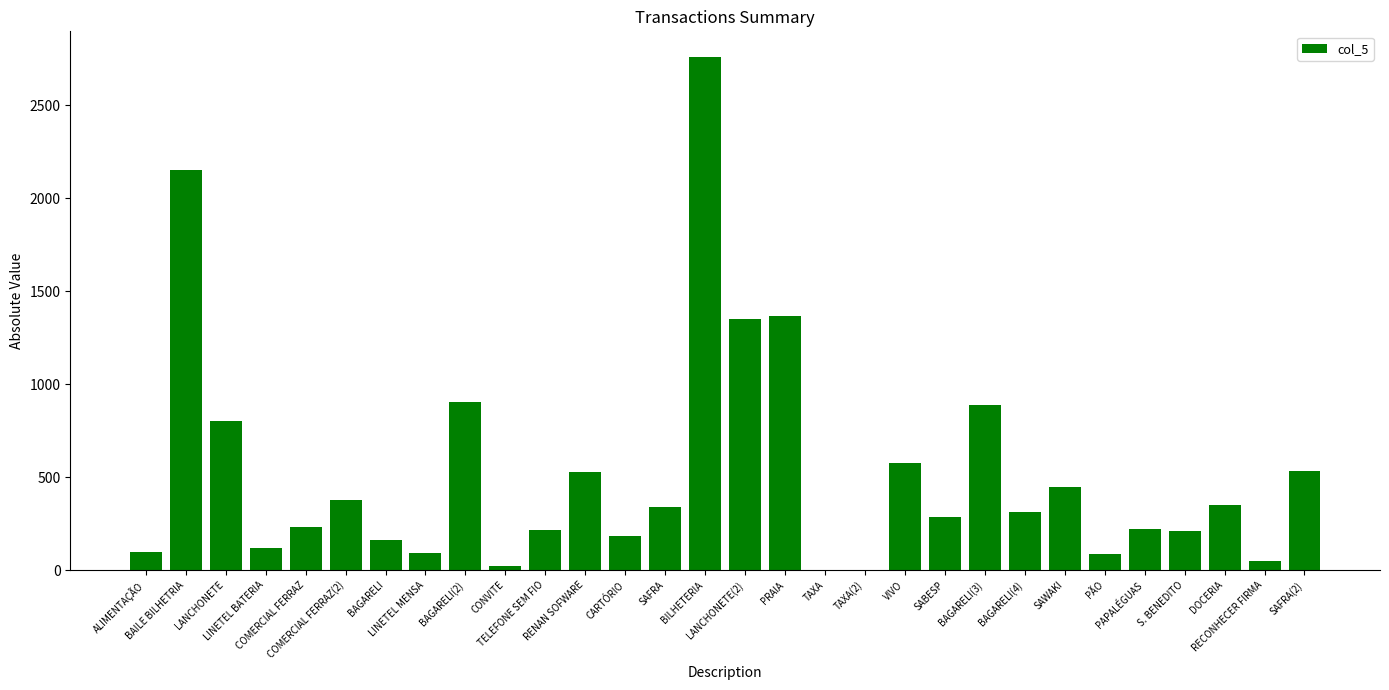

True or false: the data shows 800.0 at LANCHONETE.

True